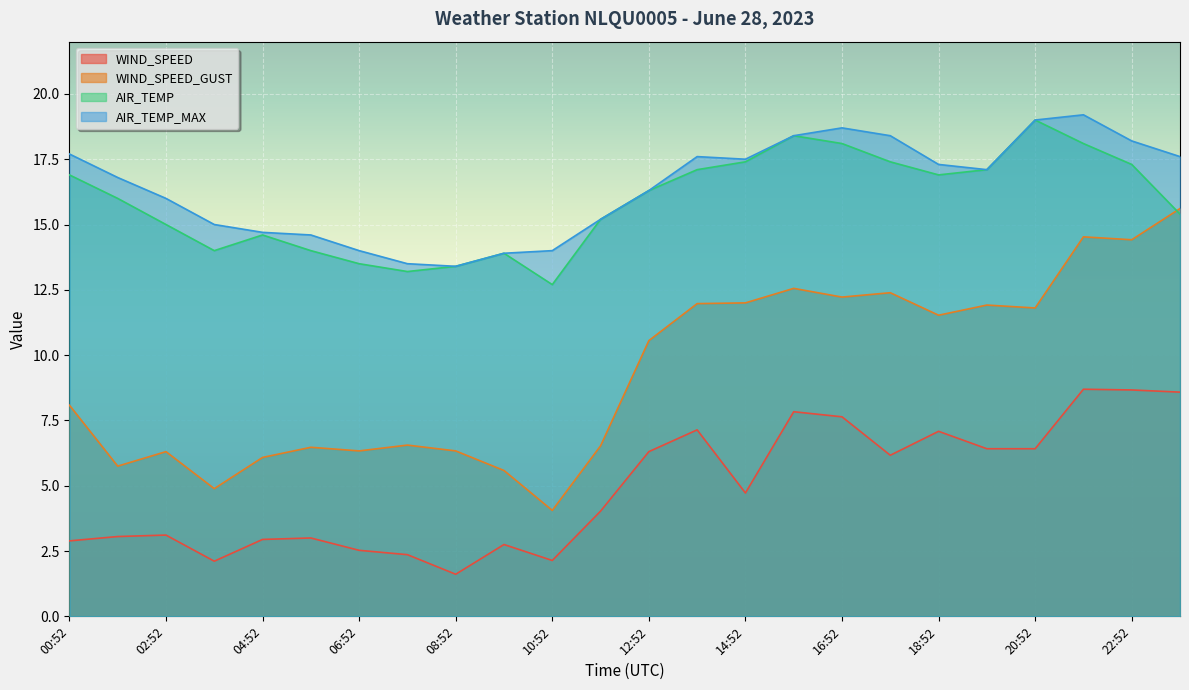

True or false: WIND_SPEED and WIND_SPEED_GUST cross at least once.

False